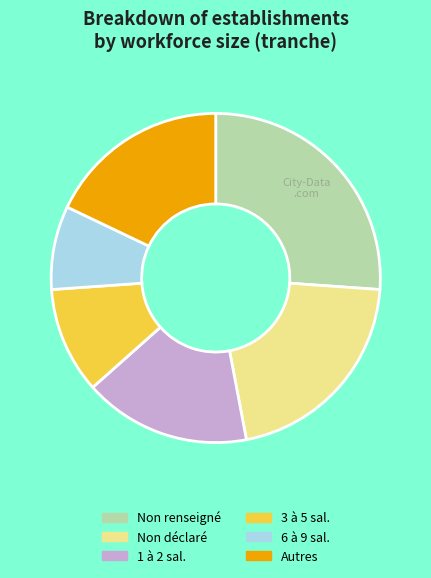

Which slice is the smallest?

6 à 9 sal.